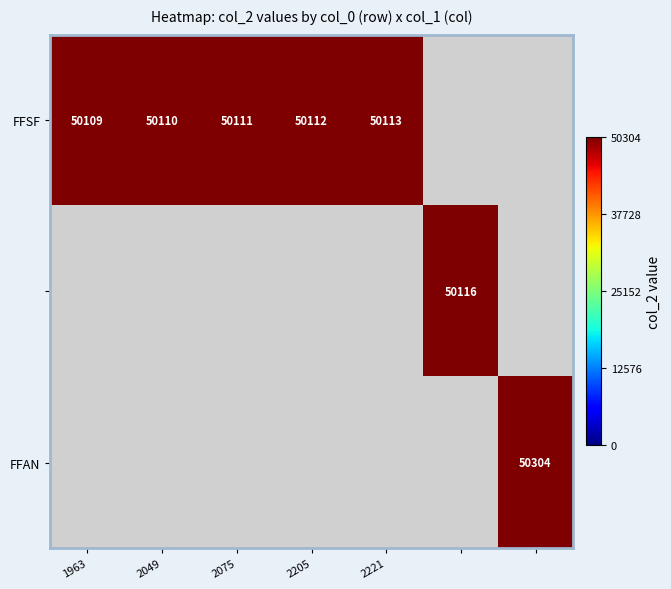

The value of FFSF at 2221 is 50113. True or false?

True